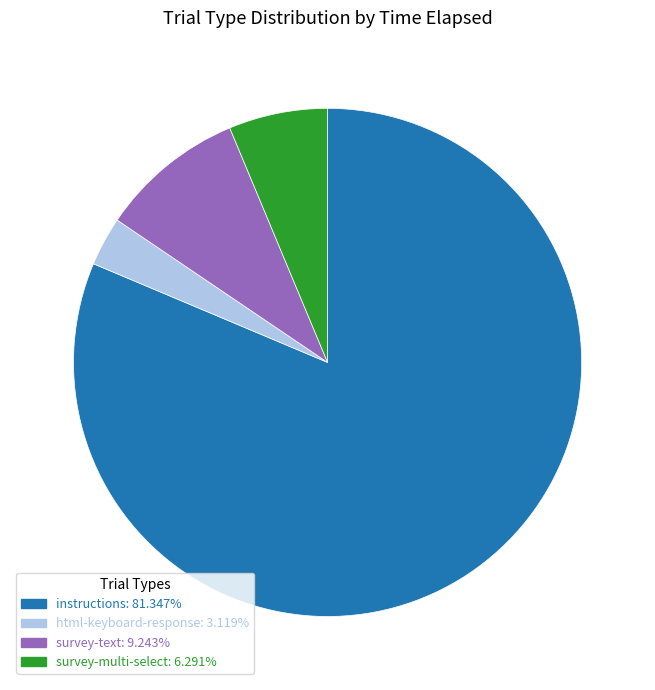

Rank the categories by value from highest to lowest.

instructions, survey-text, survey-multi-select, html-keyboard-response